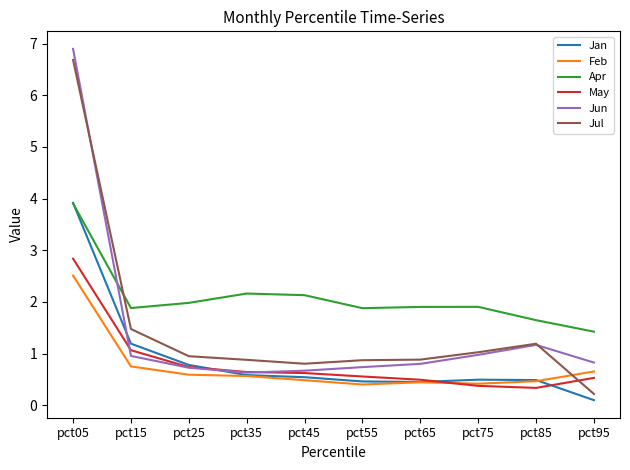

How many lines are shown in the chart?

6